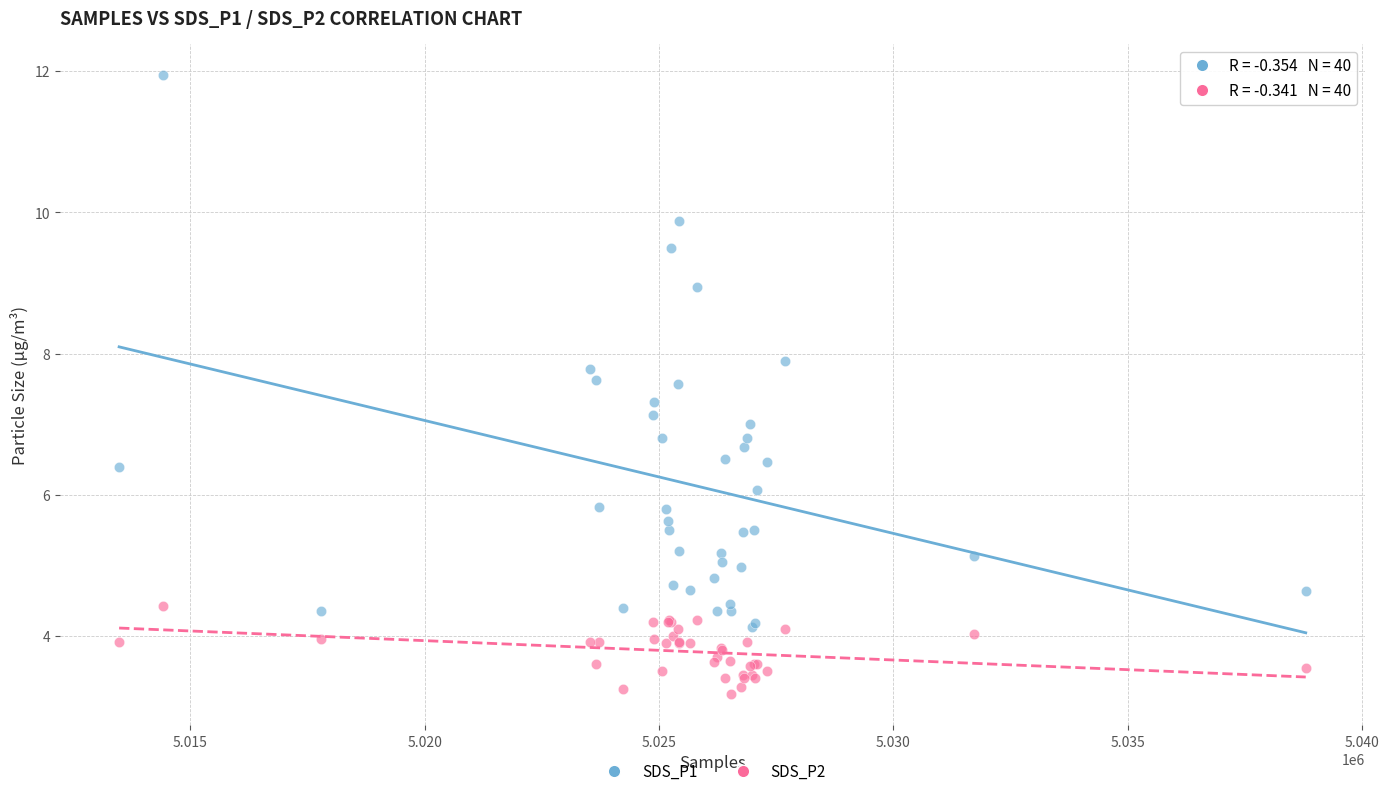

What is the X range (max minus min) for the scatter plot?

25313.0